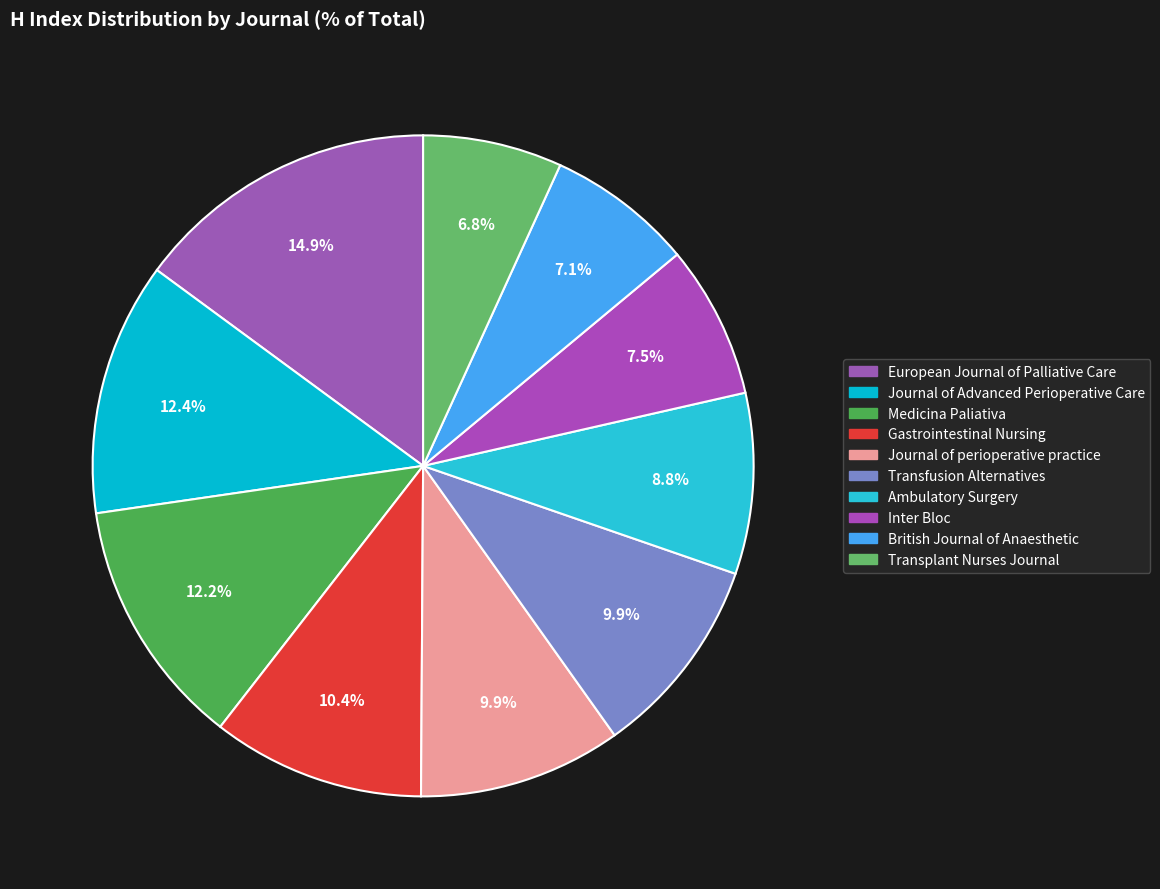

How many slices are in this pie chart?

10